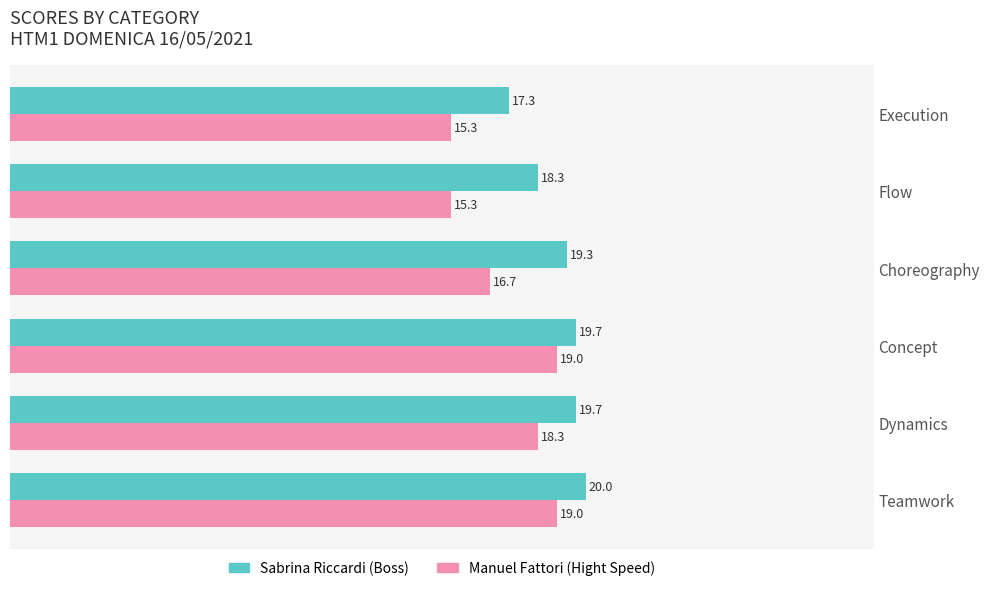

What is the spread (max minus min) of values at Concept?

0.7